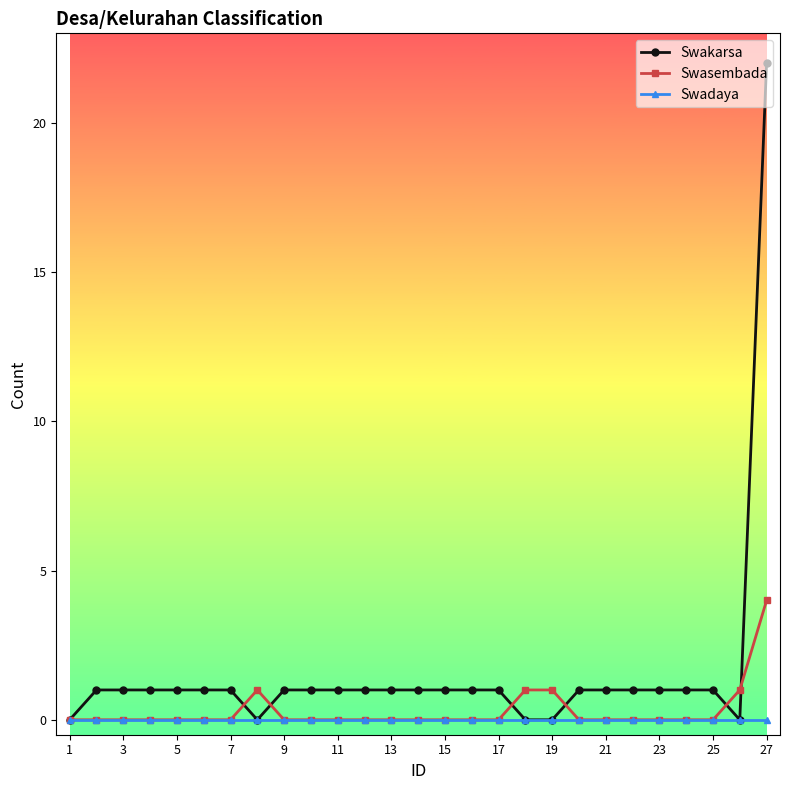

What are all the series names shown in the legend?

Swakarsa, Swasembada, Swadaya